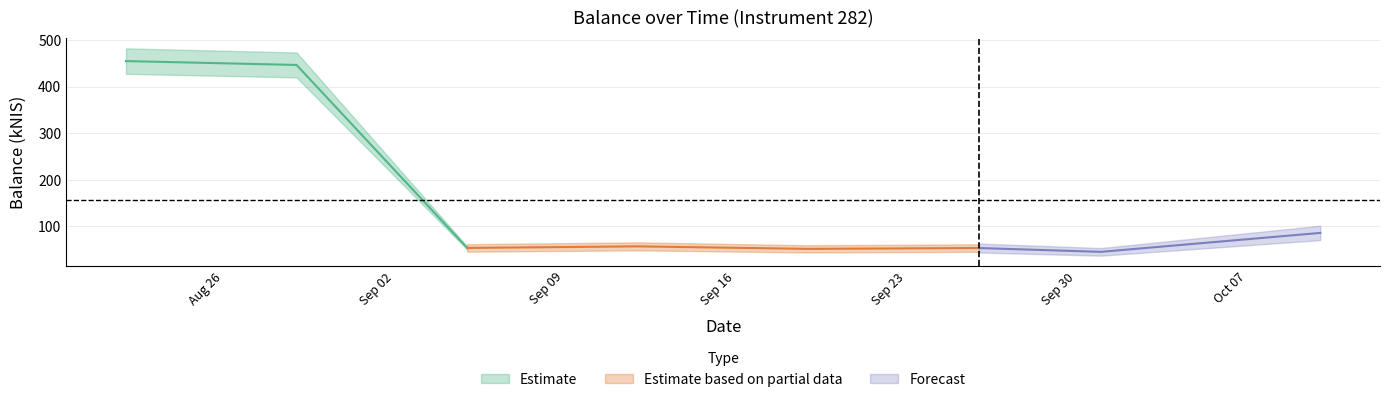

What is the approximate value at 2024-10-10?

86.2